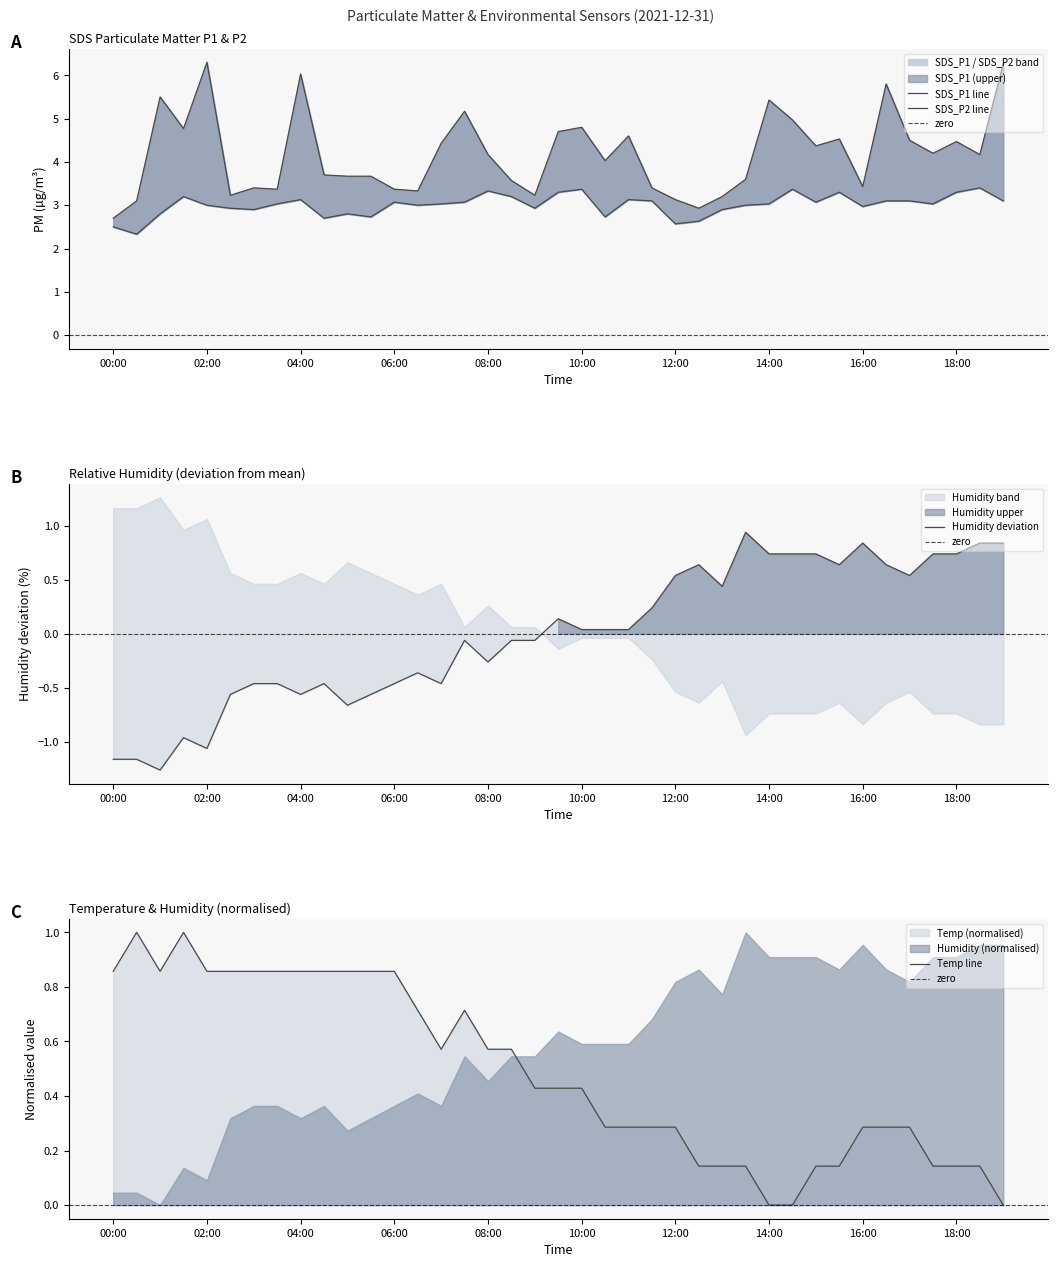

What is the total value across all series at 23?

7.0